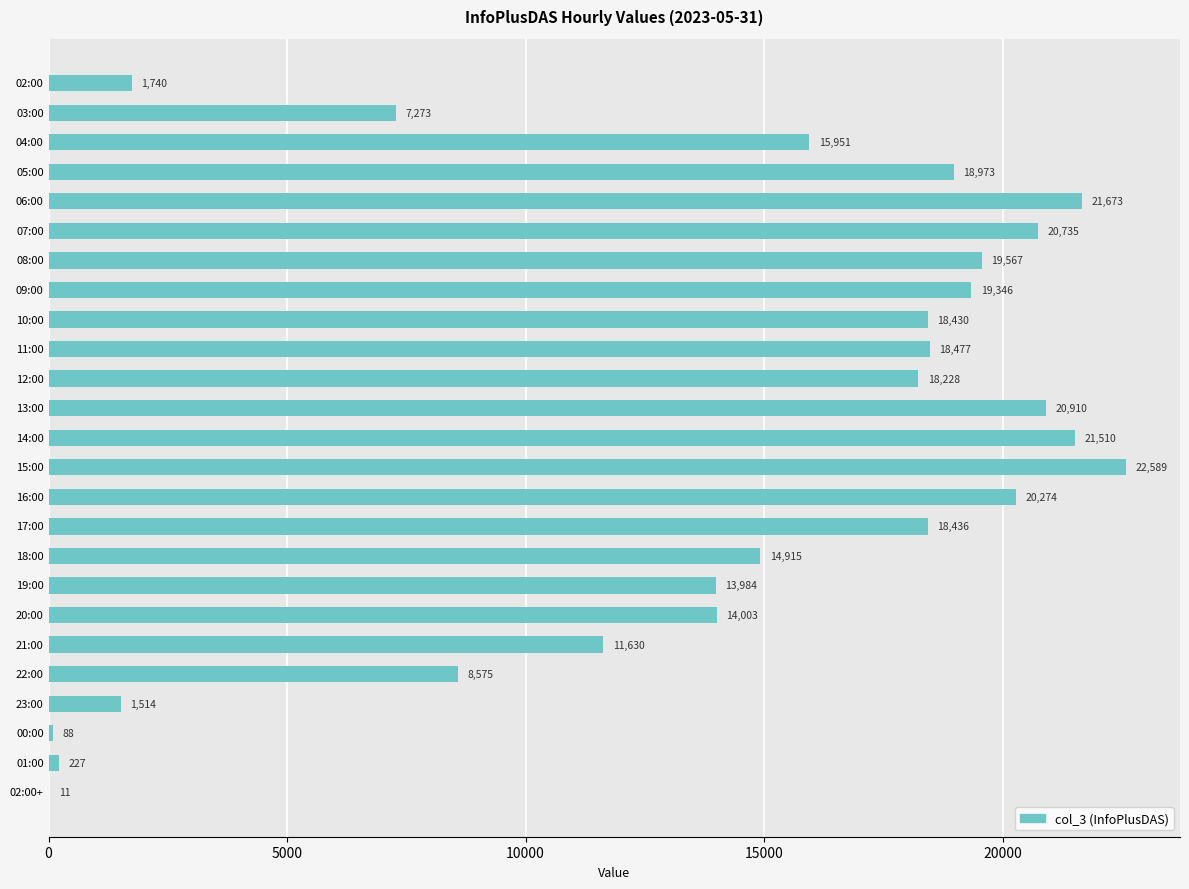

Which label corresponds to the largest value in the chart?

15:00